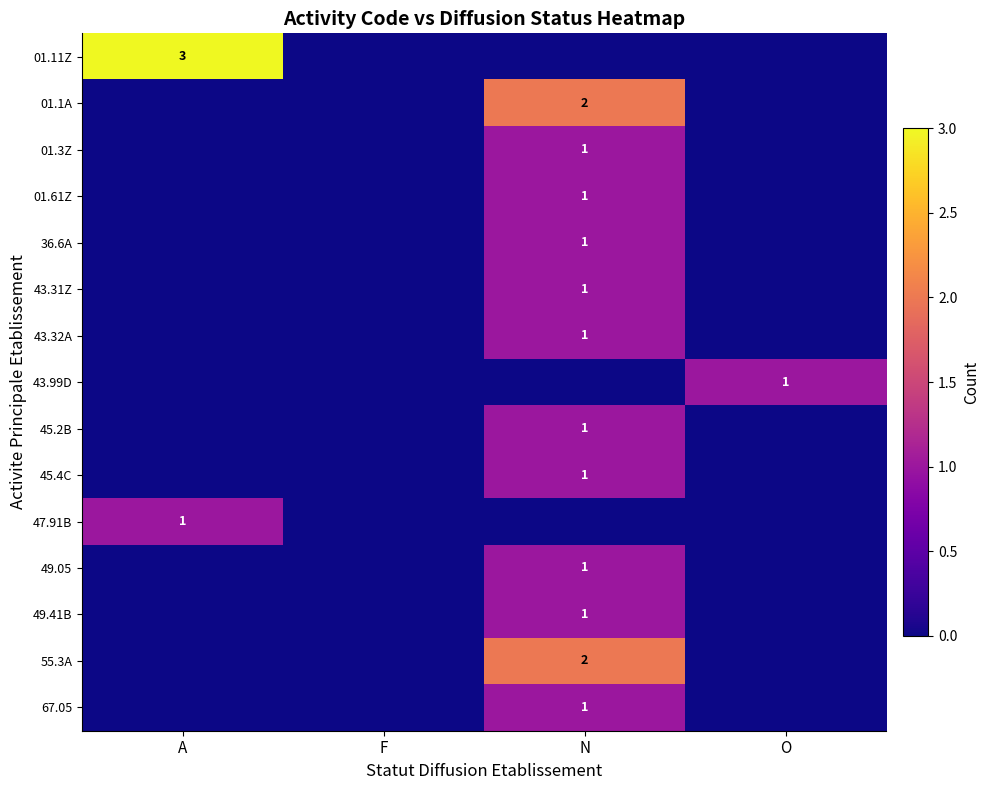

The value of 45.2B at N is 1. True or false?

True